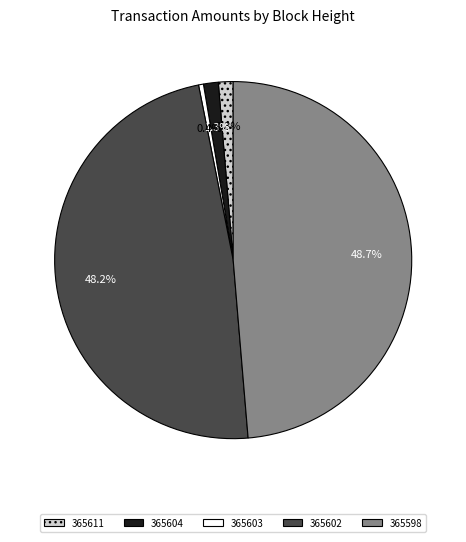

To the nearest percent, what is the difference between the largest and smallest slice percentages?

48%